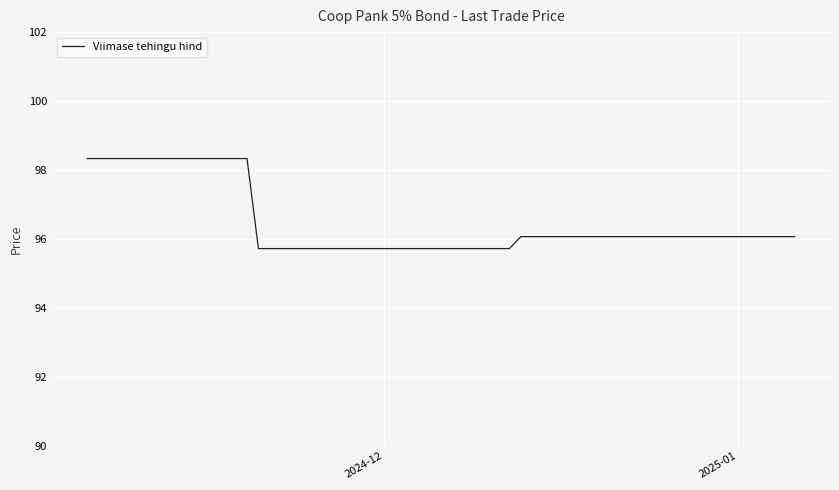

What is the minimum value shown in the chart?

95.7